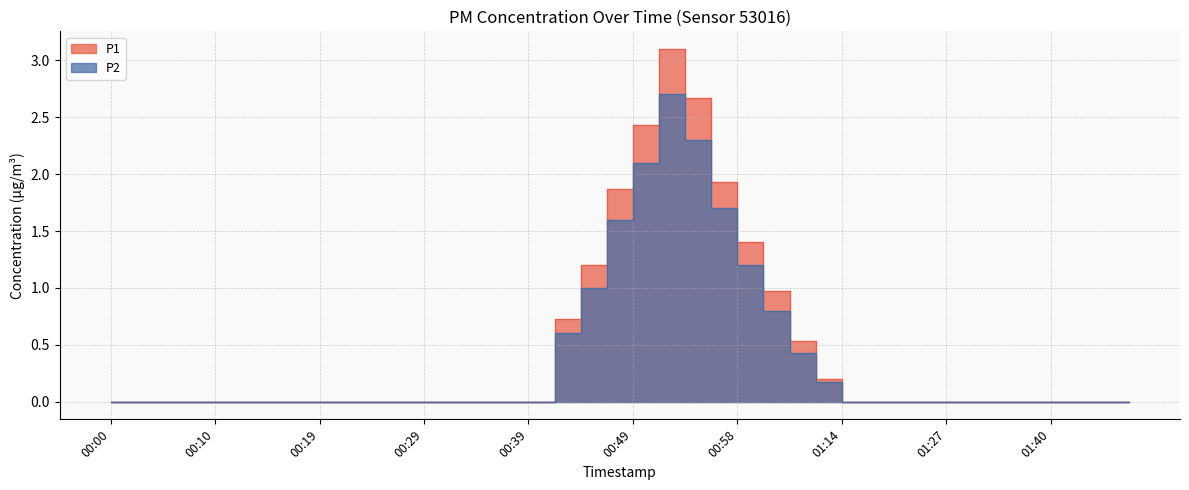

How many categories are shown in the chart?

40